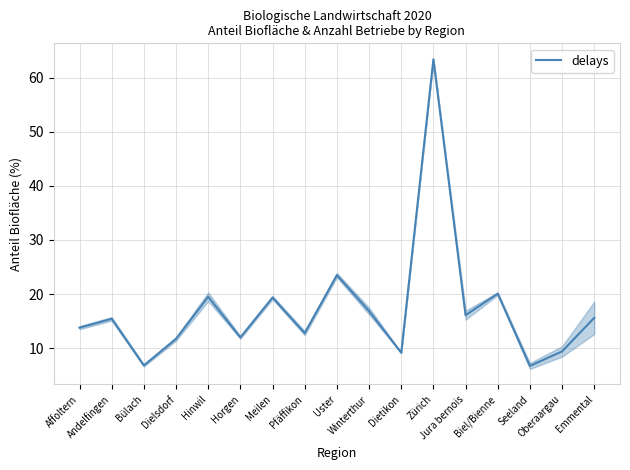

Reading left to right, what are all the values shown in this chart?

Affoltern=13.8	Andelfingen=15.4	Bülach=6.8	Dielsdorf=11.7	Hinwil=19.5	Horgen=12.0	Meilen=19.4	Pfäffikon=12.8	Uster=23.5	Winterthur=16.9	Dietikon=9.1	Zürich=63.4	Jura bernois=16.1	Biel/Bienne=20.1	Seeland=6.7	Oberaargau=9.4	Emmental=15.6